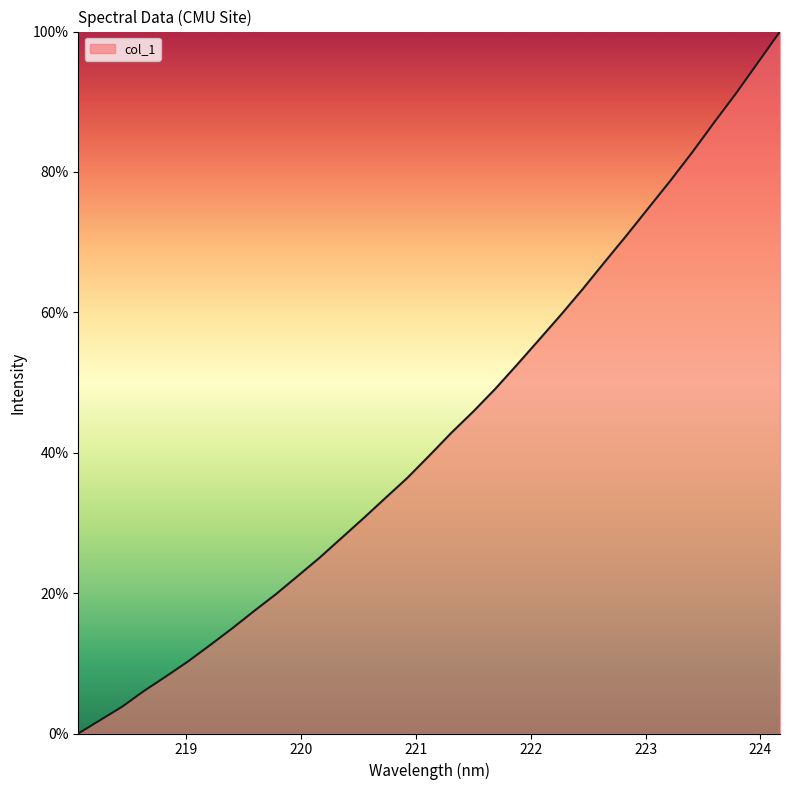

Reading right to left, extract all data points from this chart.

100.0	95.6	91.2	87.1	82.8	78.8	74.9	71.0	67.2	63.3	59.6	56.1	52.5	49.1	45.9	42.8	39.6	36.4	33.6	30.7	27.9	25.1	22.4	19.8	17.4	14.9	12.6	10.3	8.1	6.1	3.8	1.9	0.0